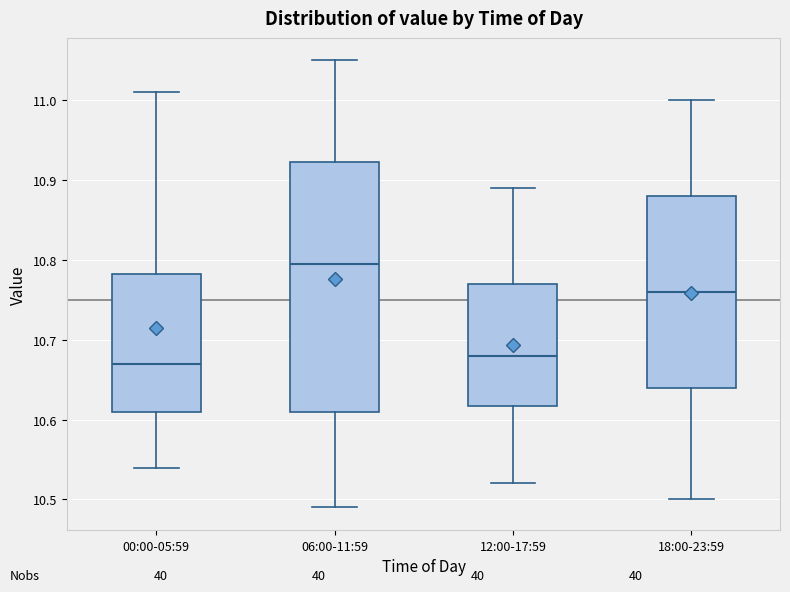

Which box is the tallest, from its lower edge to its upper edge?

06:00-11:59